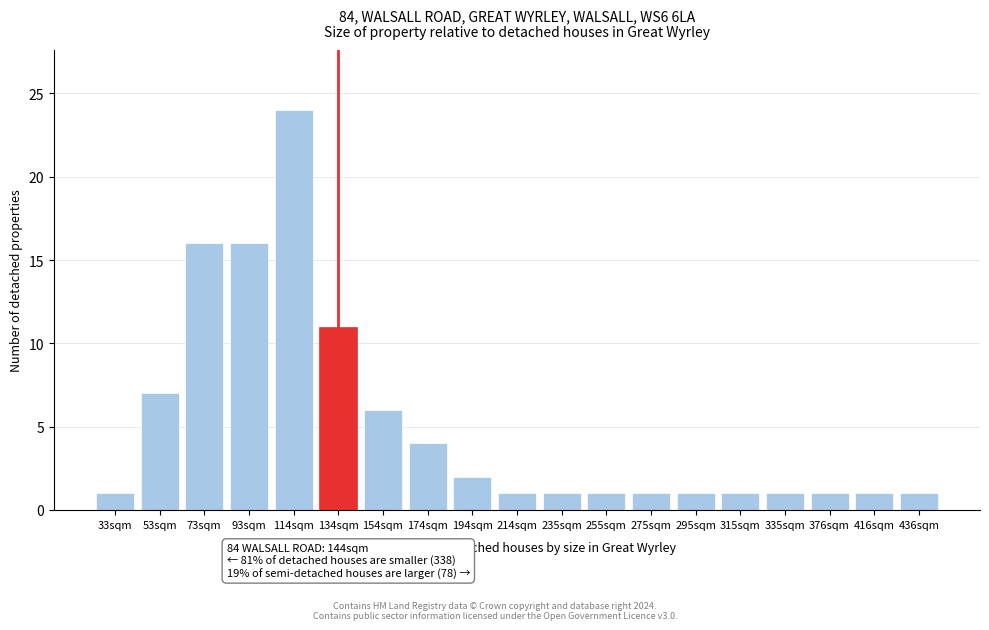

Reading right to left, transcribe all the data shown in this chart.

436sqm=1	416sqm=1	376sqm=1	335sqm=1	315sqm=1	295sqm=1	275sqm=1	255sqm=1	235sqm=1	214sqm=1	194sqm=2	174sqm=4	154sqm=6	134sqm=11	114sqm=24	93sqm=16	73sqm=16	53sqm=7	33sqm=1